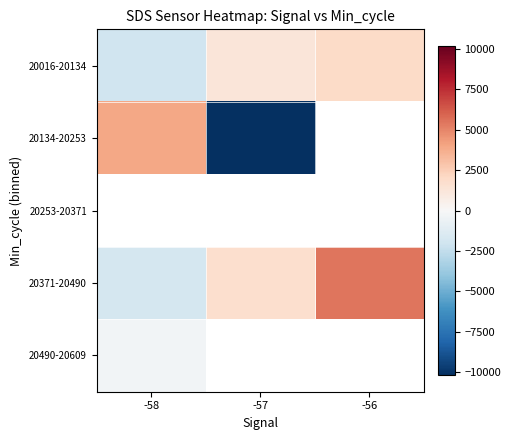

List the labels in order of row_0 value, smallest first.

-58, -57, -56